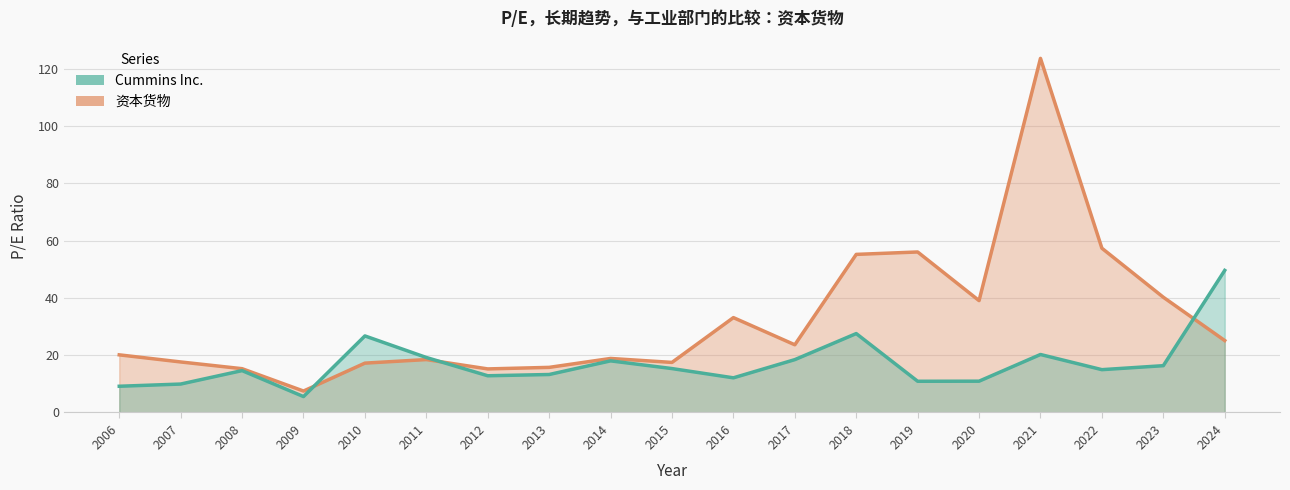

List the labels in order of 资本货物 value, largest first.

2021, 2022, 2019, 2018, 2023, 2020, 2016, 2024, 2017, 2006, 2014, 2011, 2007, 2015, 2010, 2013, 2008, 2012, 2009